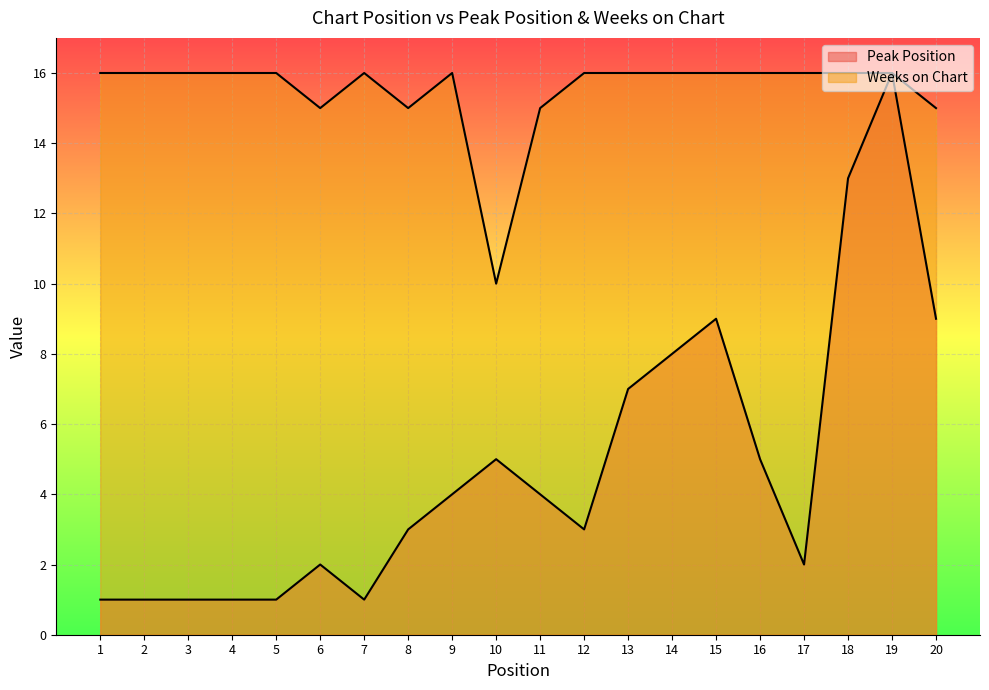

What is the difference between the Weeks on Chart values at 7 and 11?

1